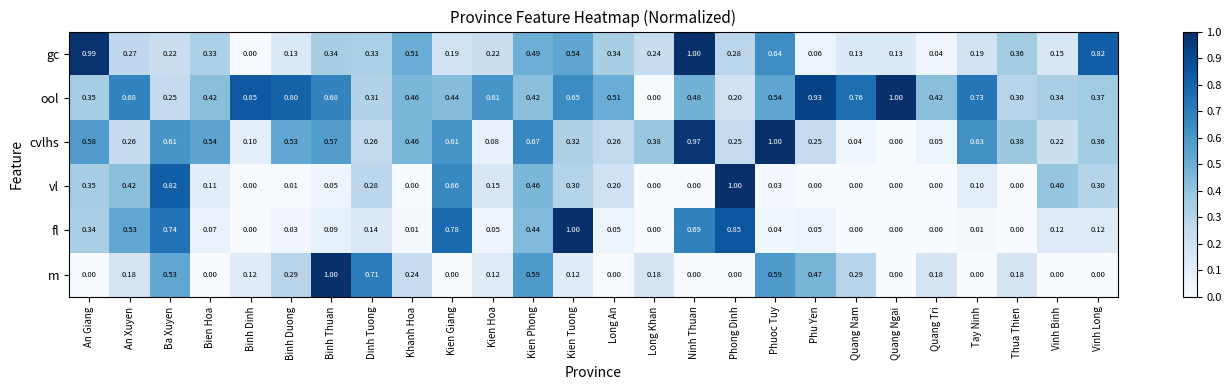

How many series are shown in this chart?

6